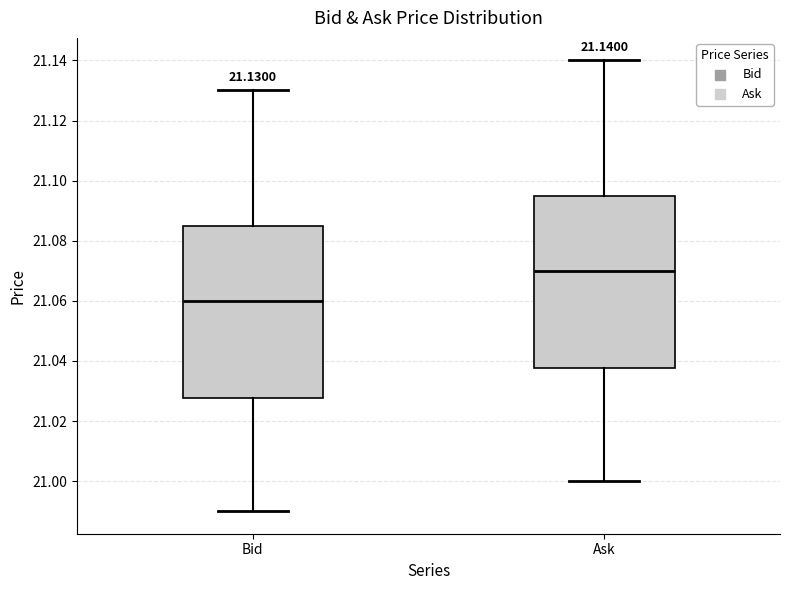

Which box has the lowest median line?

Bid